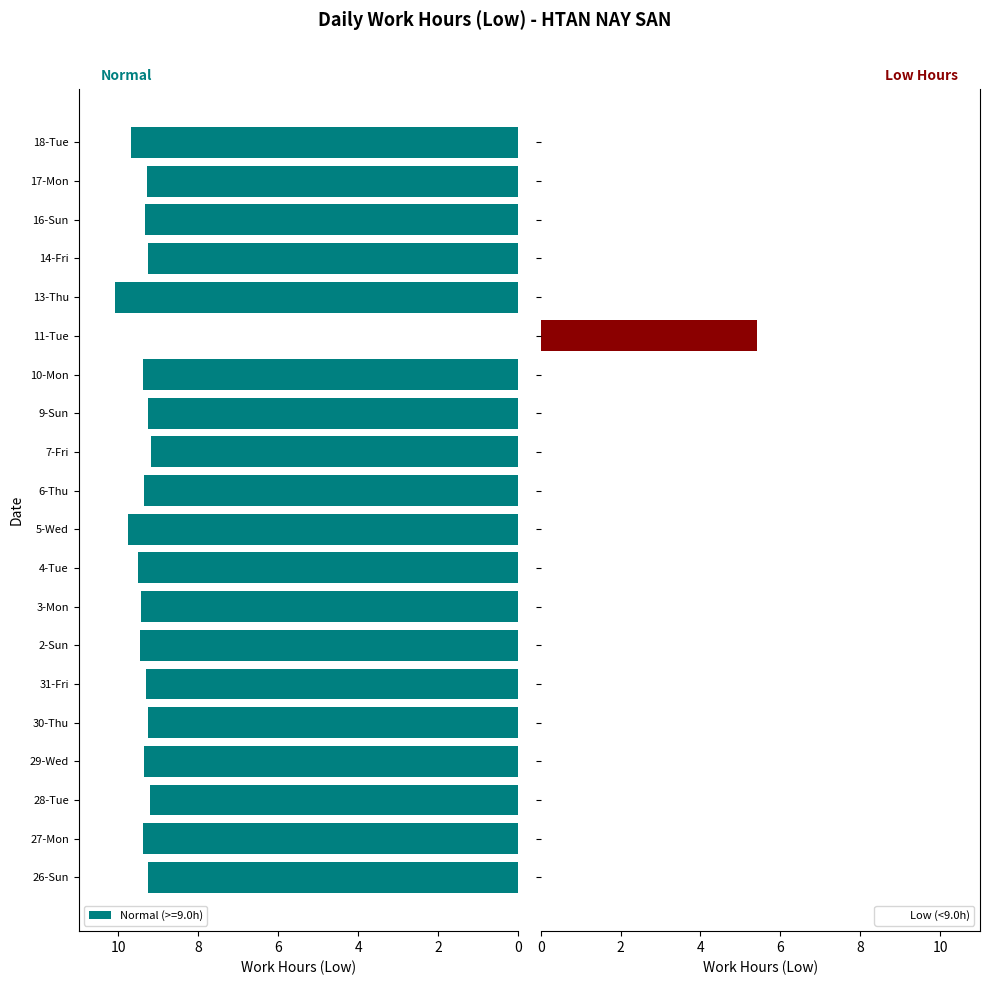

What is the sum of all Low (<9.0h) values?

5.4